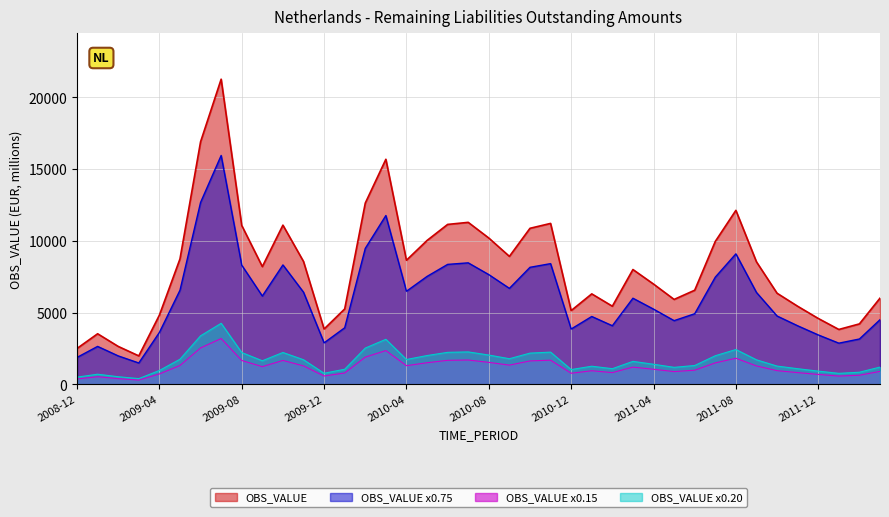

Read the value at 2012-03, to the nearest 10.

6010